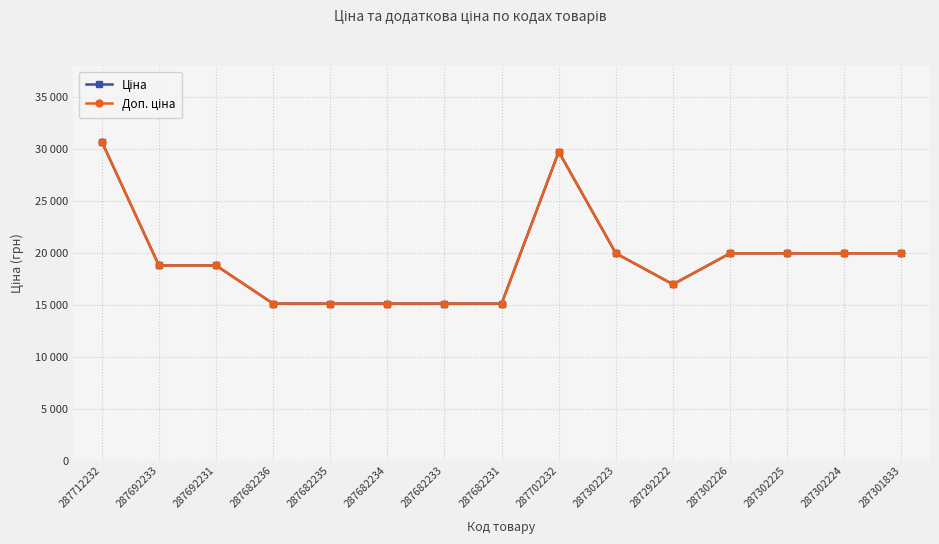

Which series has the largest range (max minus min)?

Ціна